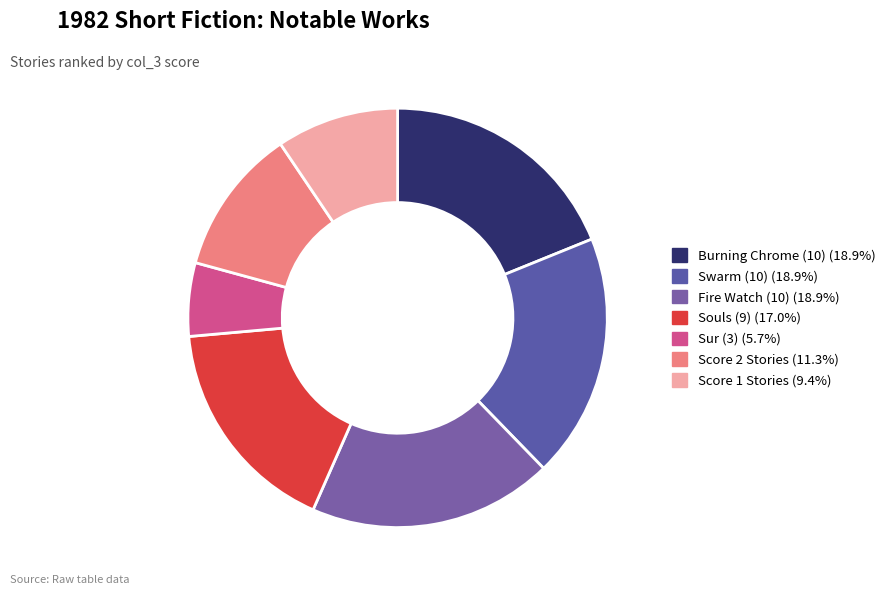

How many slices are in this pie chart?

7